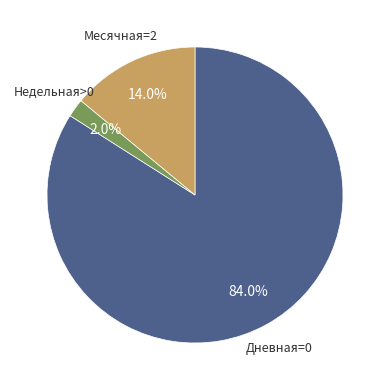

Count the number of slices in the pie.

3